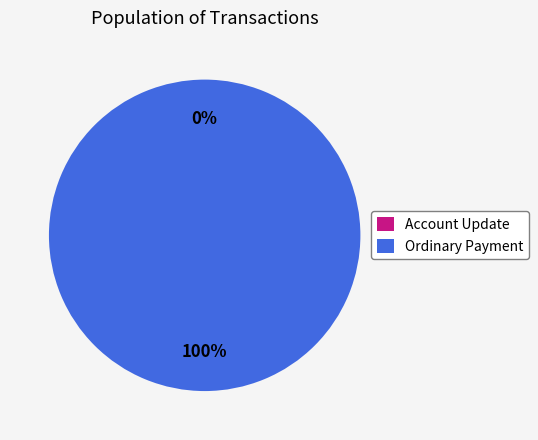

What is the smallest slice in the pie chart?

Account Update